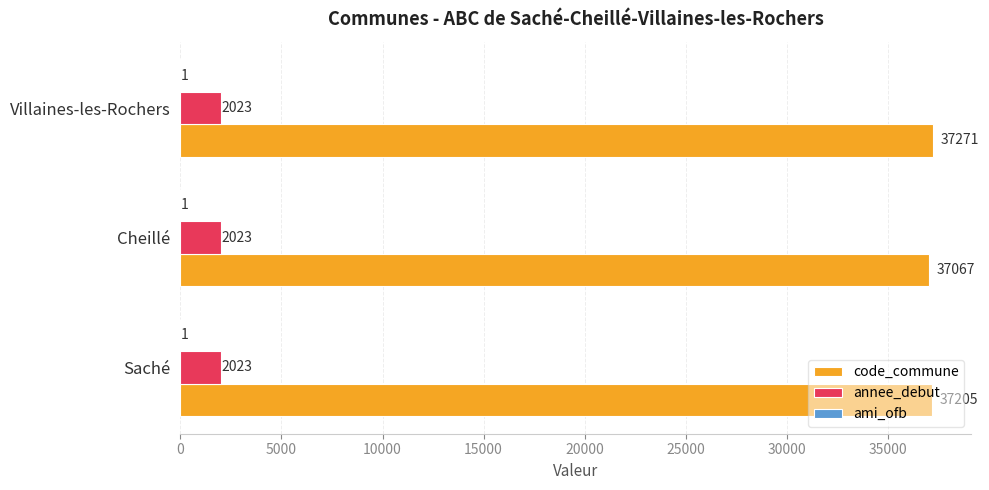

At which category is the sum across all series the highest?

Villaines-les-Rochers